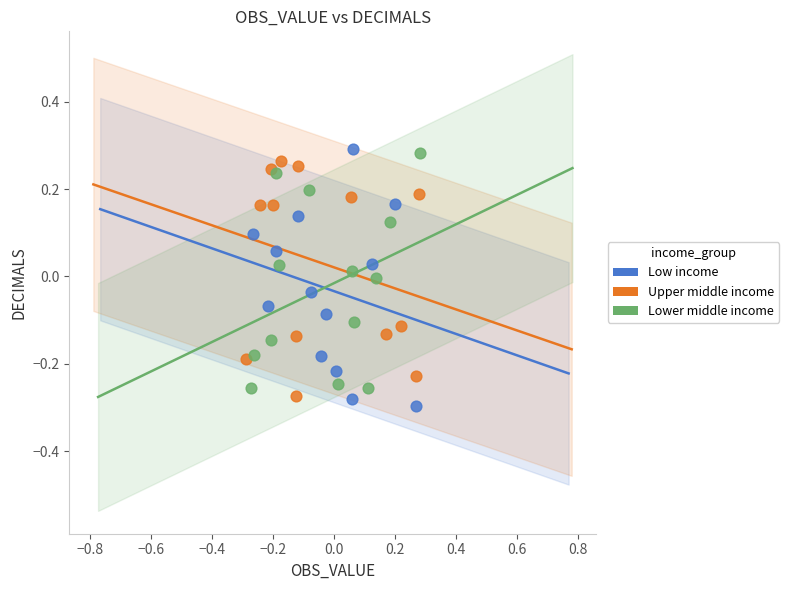

Which series reaches the maximum Y coordinate?

Low income